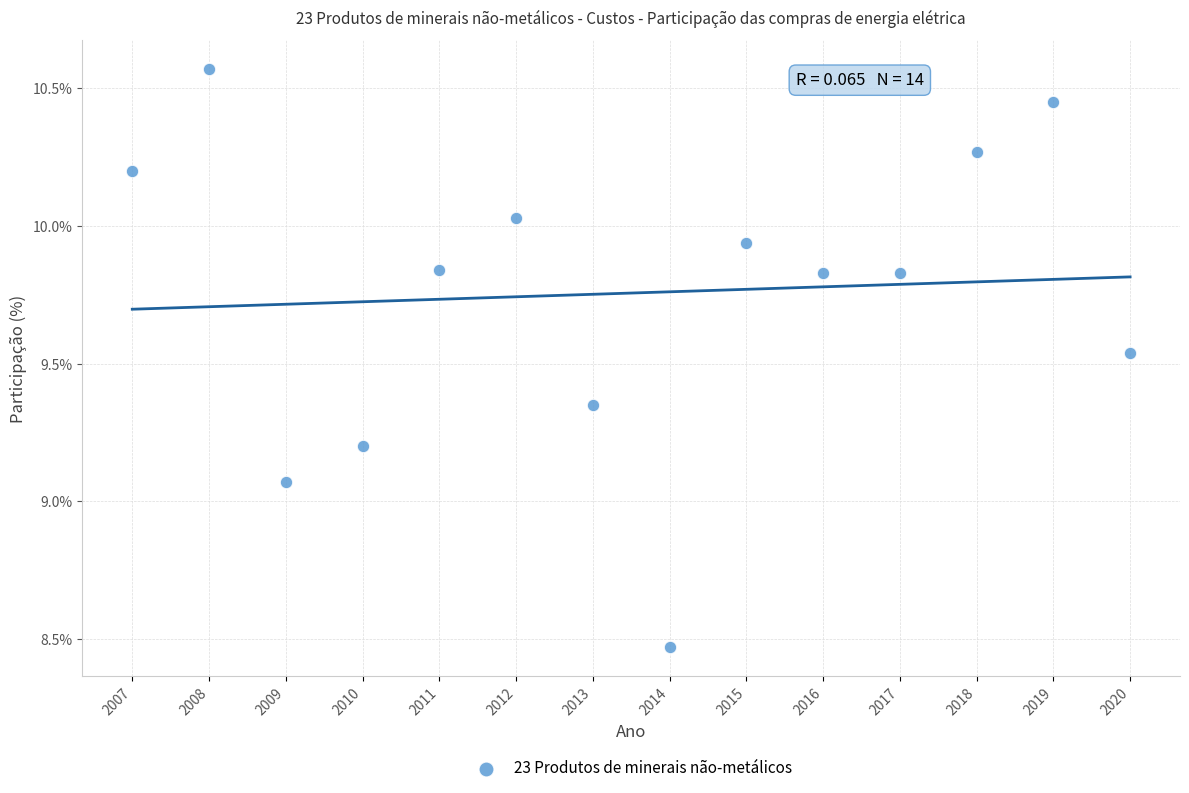

What is the range of X values (max minus min)?

13.0